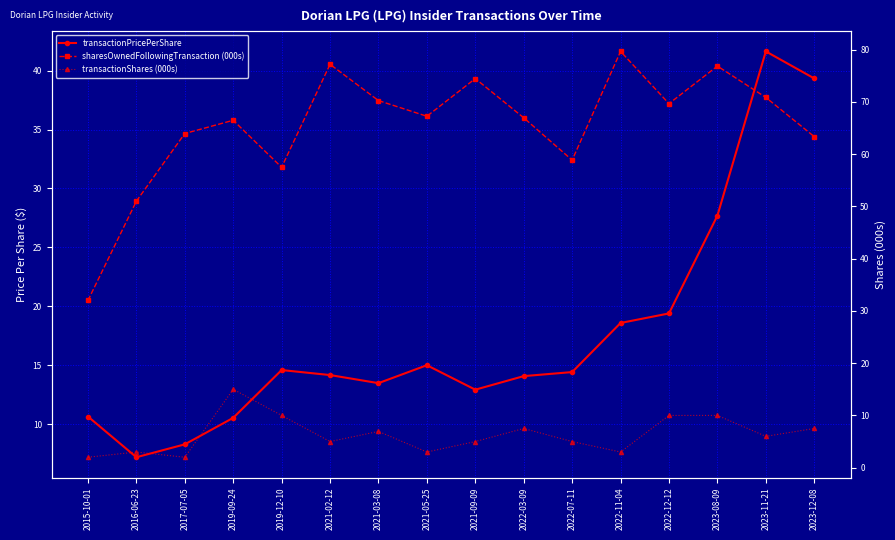

What are all the series names shown in the legend?

transactionPricePerShare, sharesOwnedFollowingTransaction (000s), transactionShares (000s)